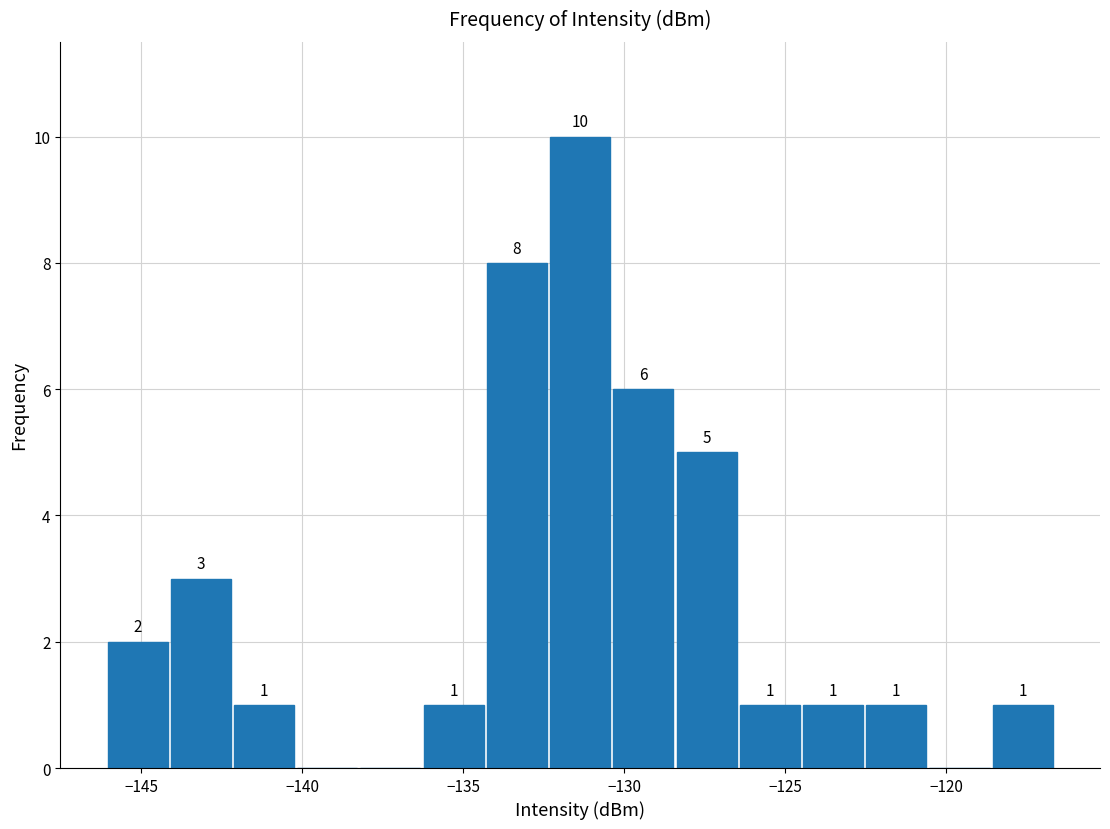

Read against the x-axis, roughly where is the centre of the tallest bar?

-131.5